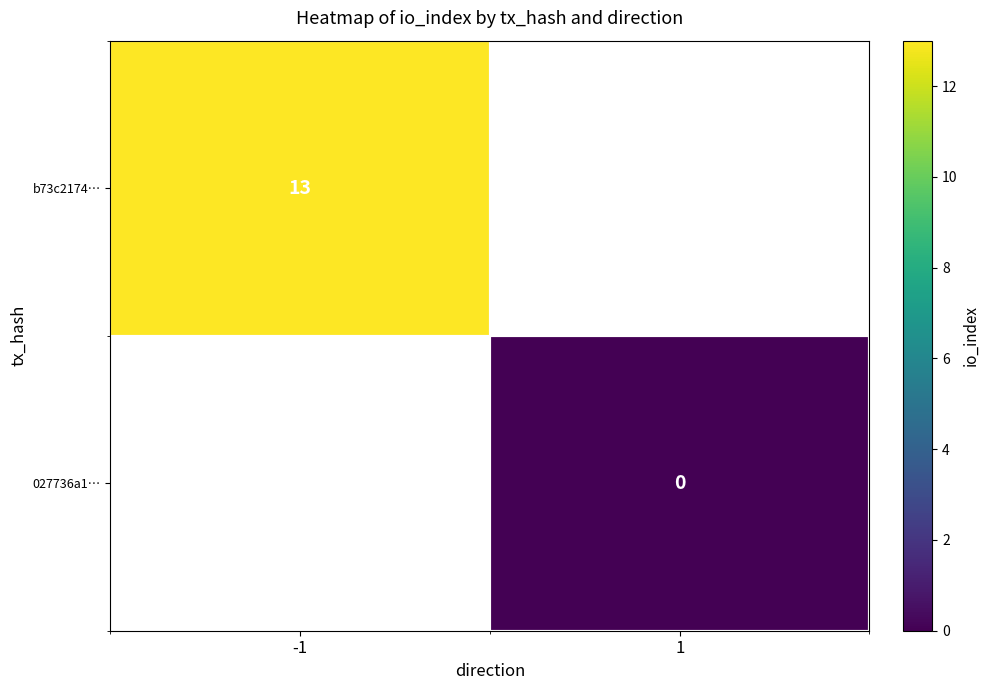

Which series has the widest spread of values?

b73c2174…